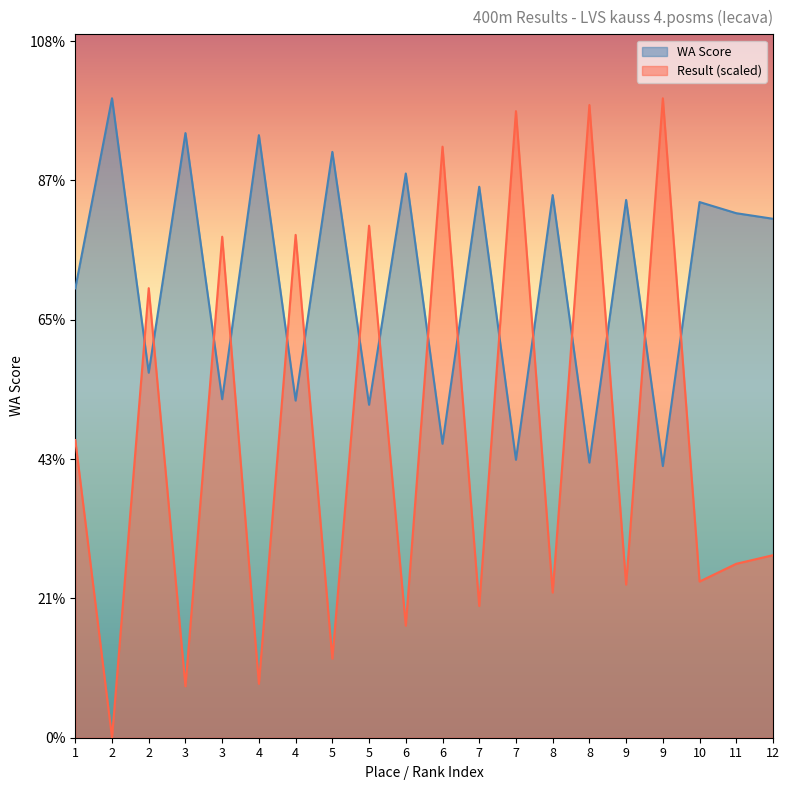

What value does the Result series have at 8?

208.4